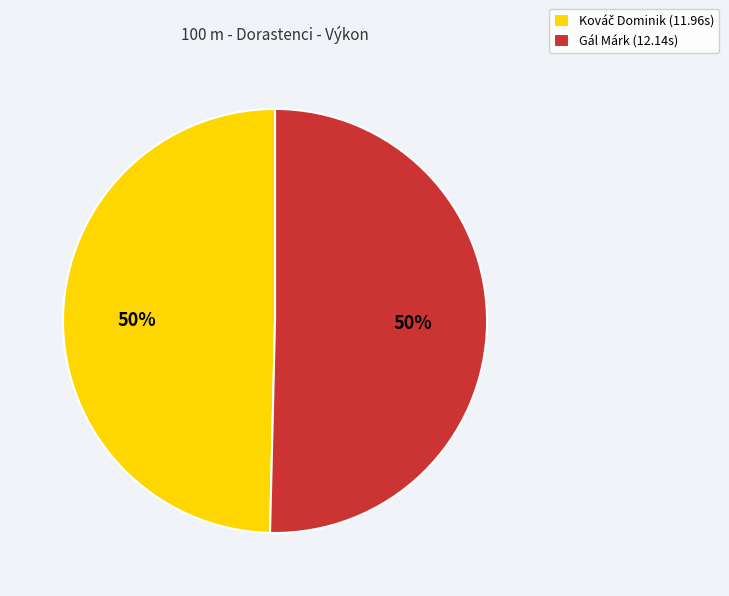

The Gál Márk (12.14s) slice represents 56% of the pie. True or false?

False